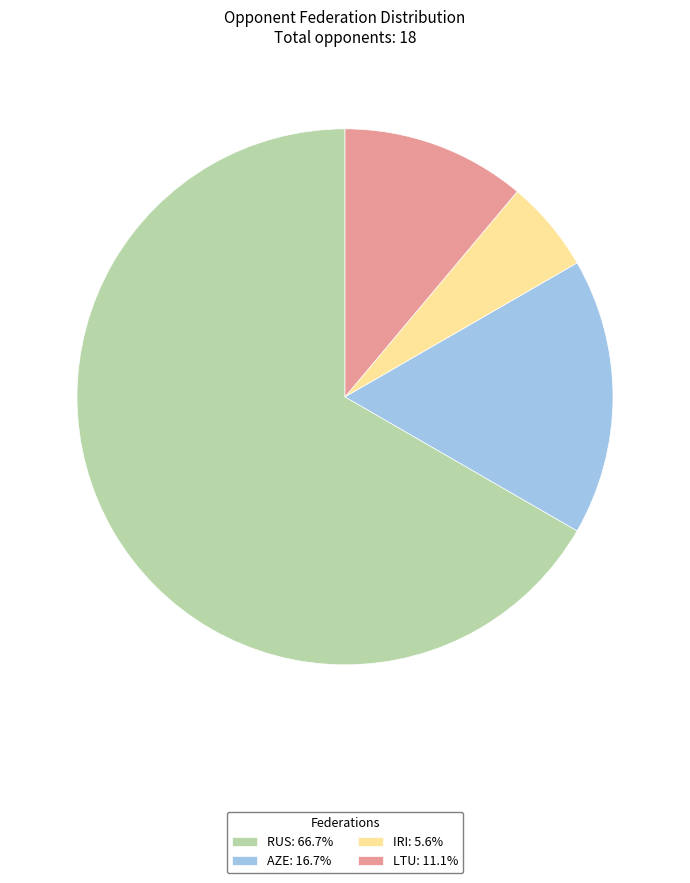

Do AZE: 16.7% and LTU: 11.1% together represent more than half of the pie?

No